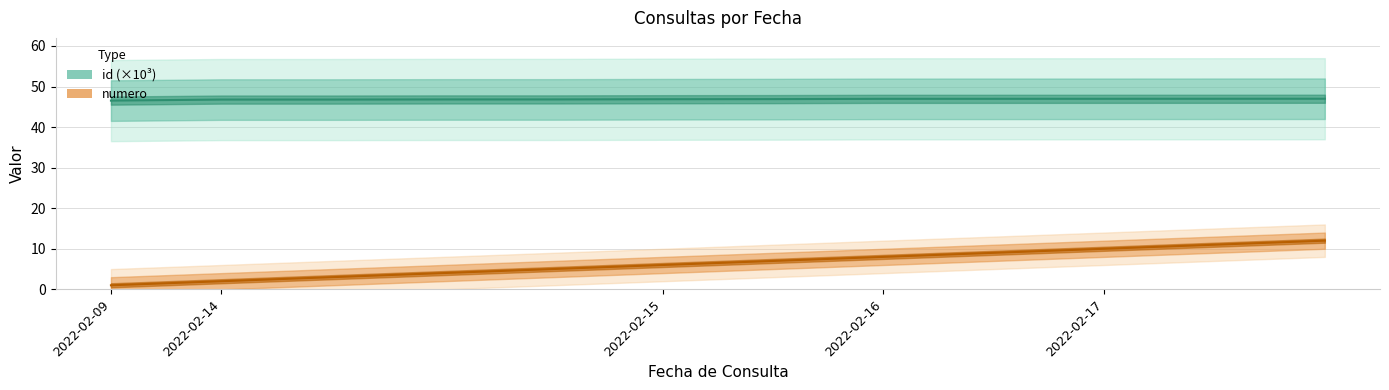

Which has a higher value, 2022-02-14 or 8?

8